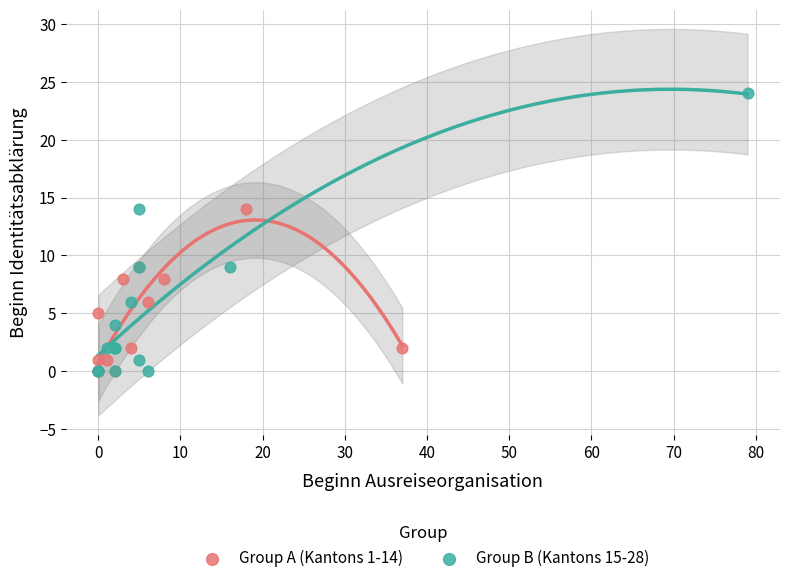

Which series has the widest spread of Y values?

Group B (Kantons 15-28)